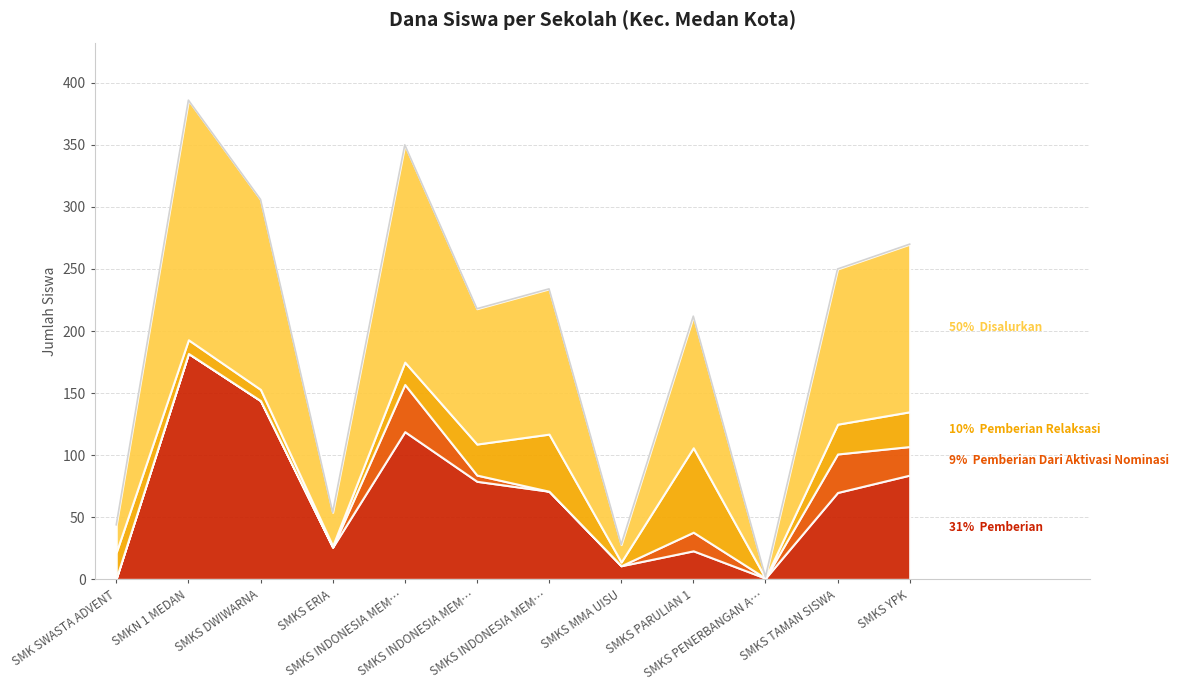

True or false: Disalurkan and Pemberian Dari Aktivasi Nominasi intersect in this chart.

False